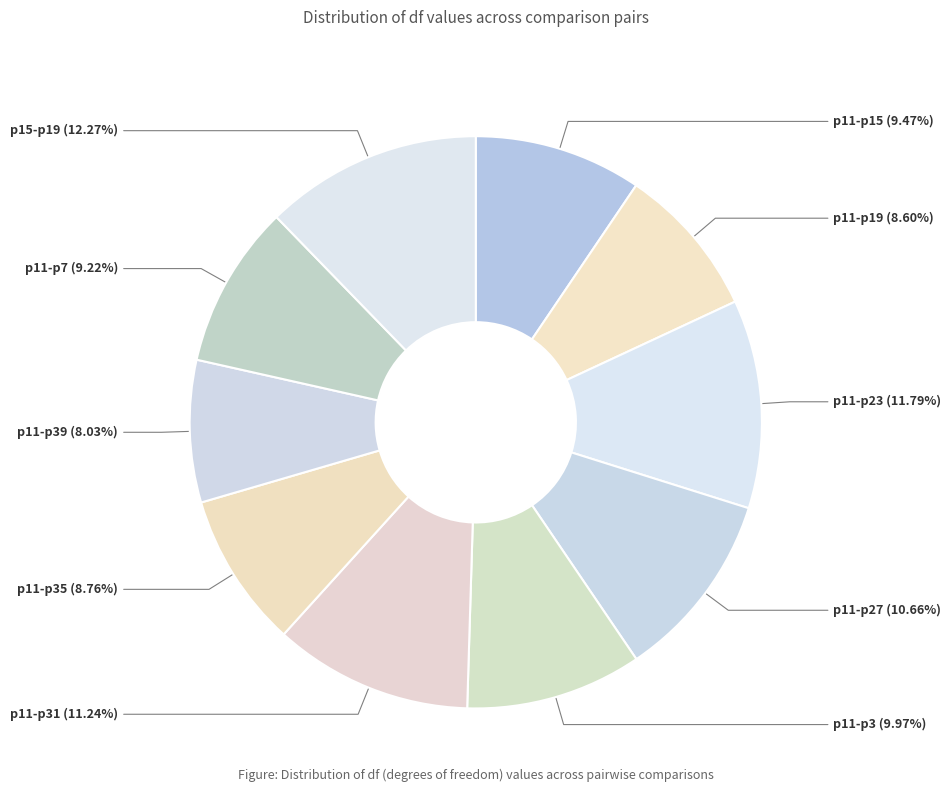

True or false: p11-p23 accounts for 1% of the total.

False